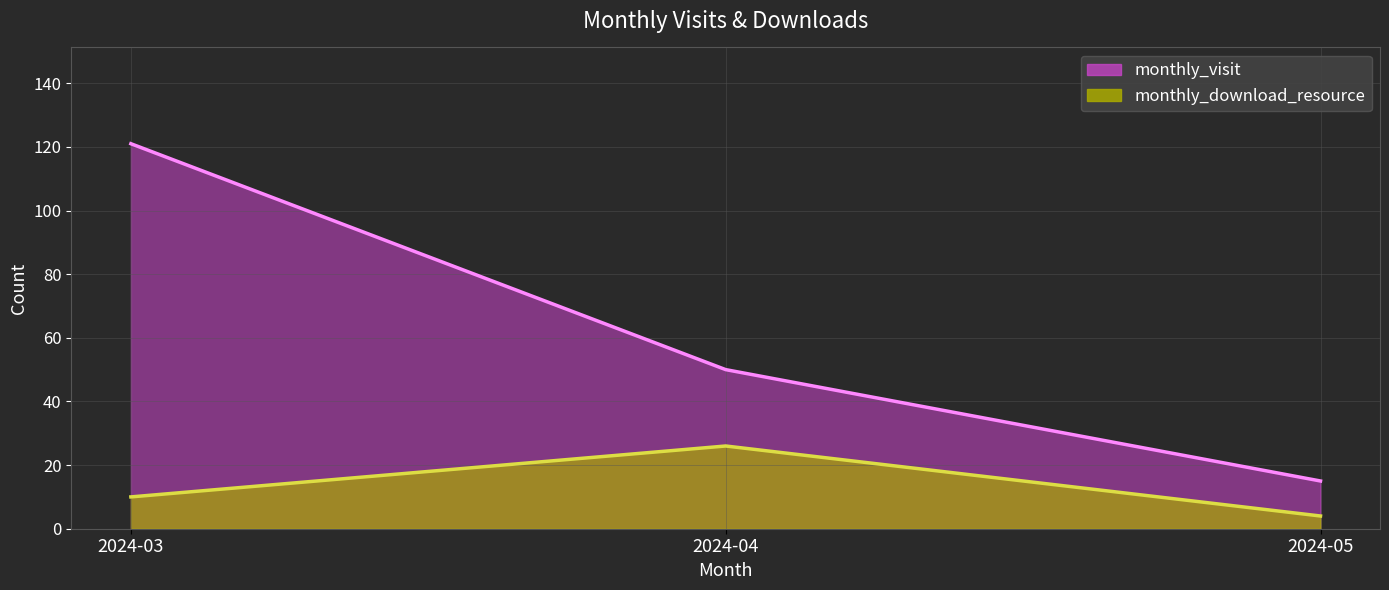

How many data points in monthly_visit are less than 50?

1